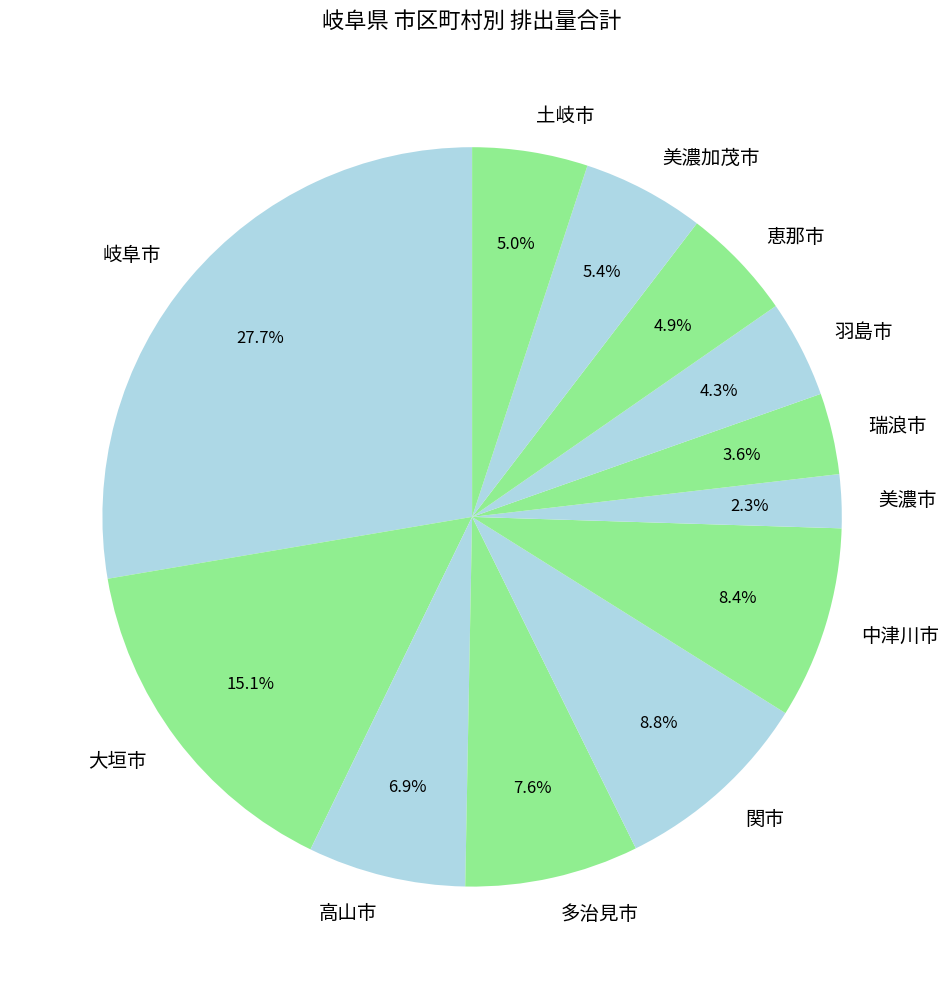

To the nearest percent, what is the difference between the 高山市 and 岐阜市 slice percentages?

21%